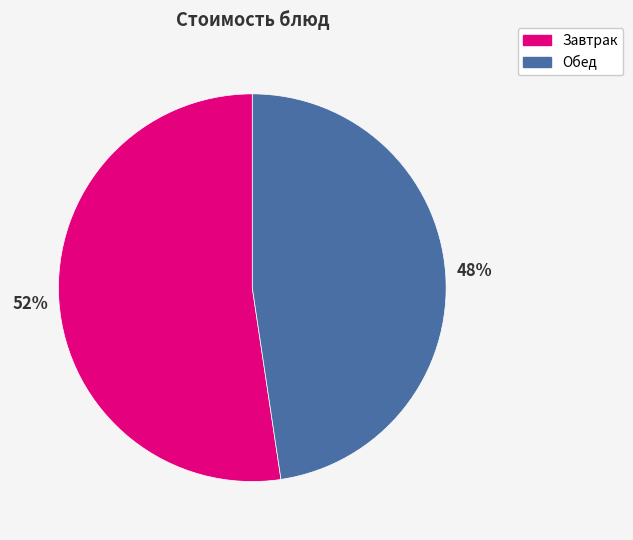

Does any single category account for the majority?

Yes